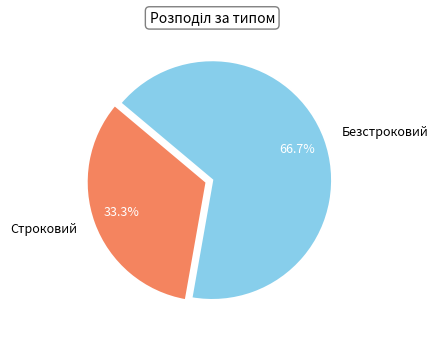

Combined, do Строковий and Безстроковий account for over 50%?

Yes